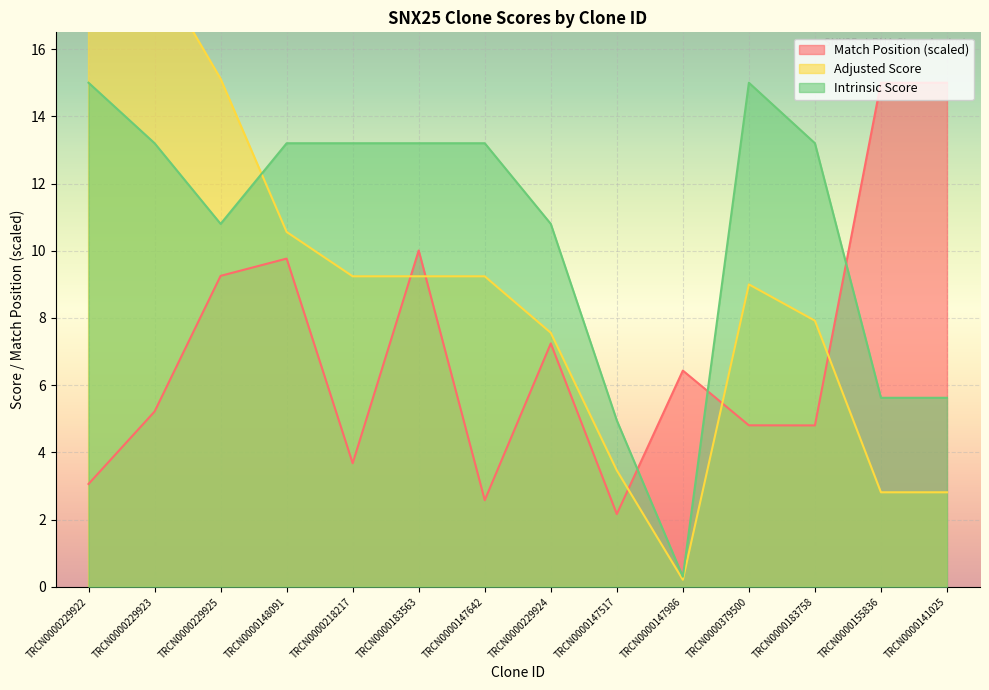

Read the Match Position value at TRCN0000148091.

9.8